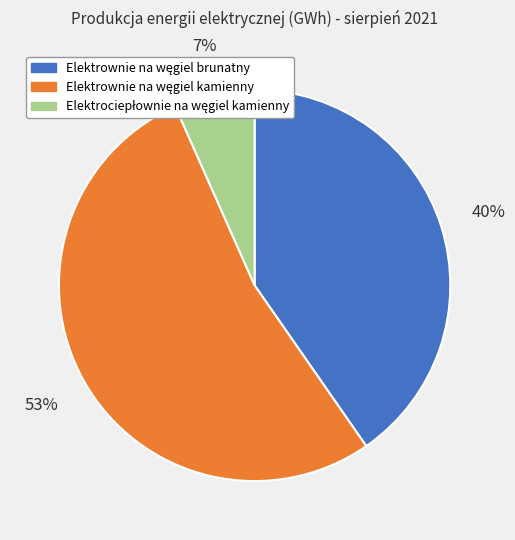

To the nearest percent, what is the difference between the largest and smallest slice percentages?

46%